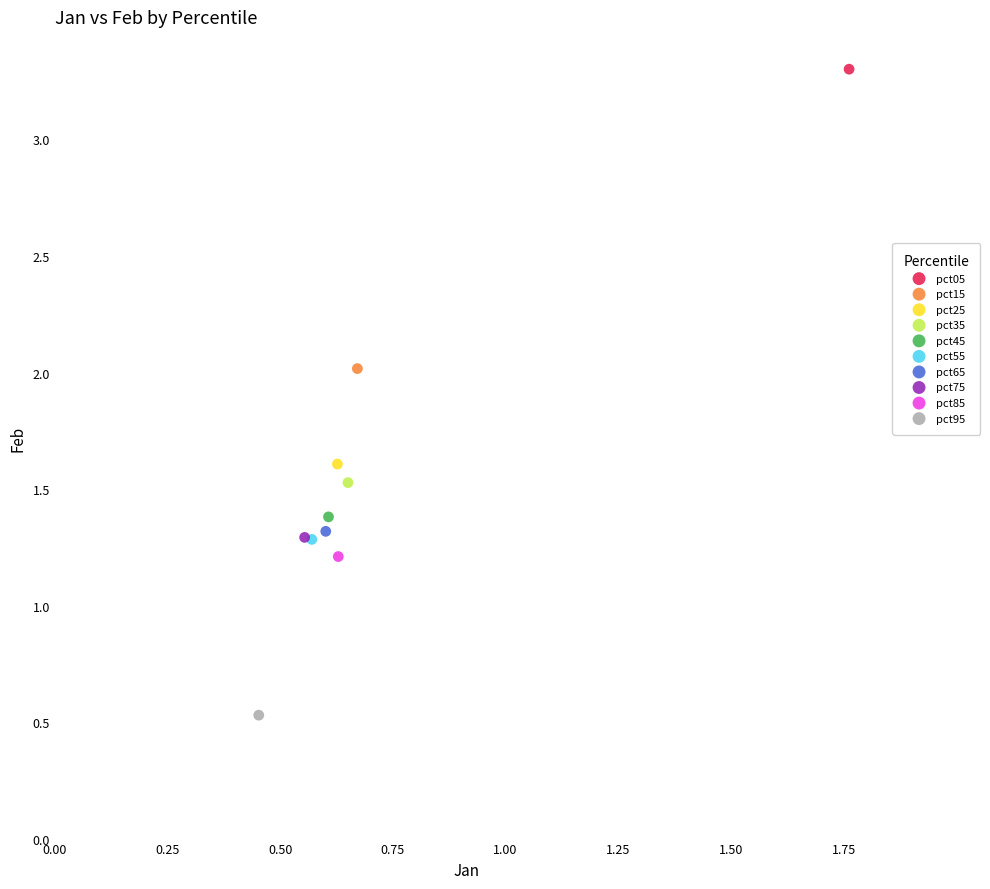

Which series contains the highest Y value?

pct05